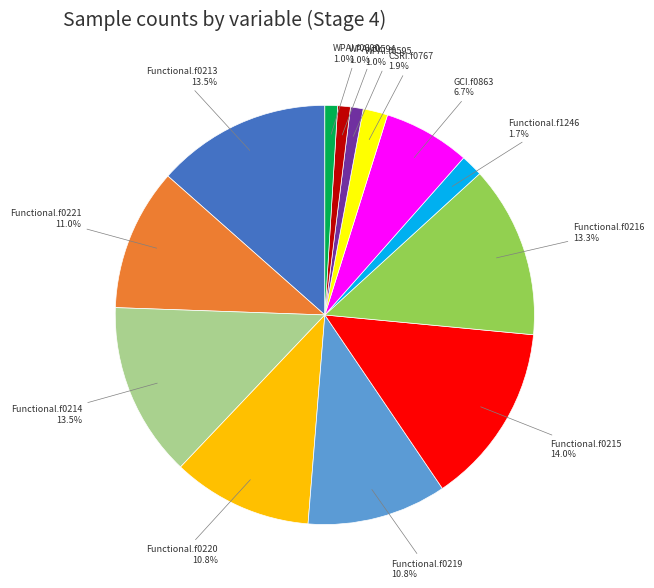

Combined, what portion of the pie is CSRI.f0767 and Functional.f0213?

15.4%